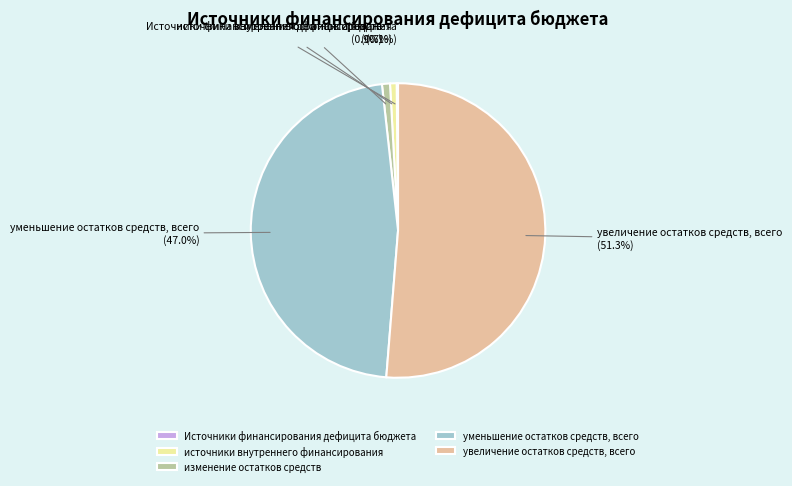

True or false: увеличение остатков средств, всего accounts for 51% of the total.

True